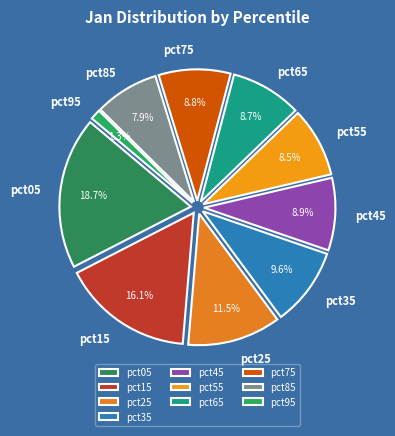

The pct25 slice represents 1% of the pie. True or false?

False